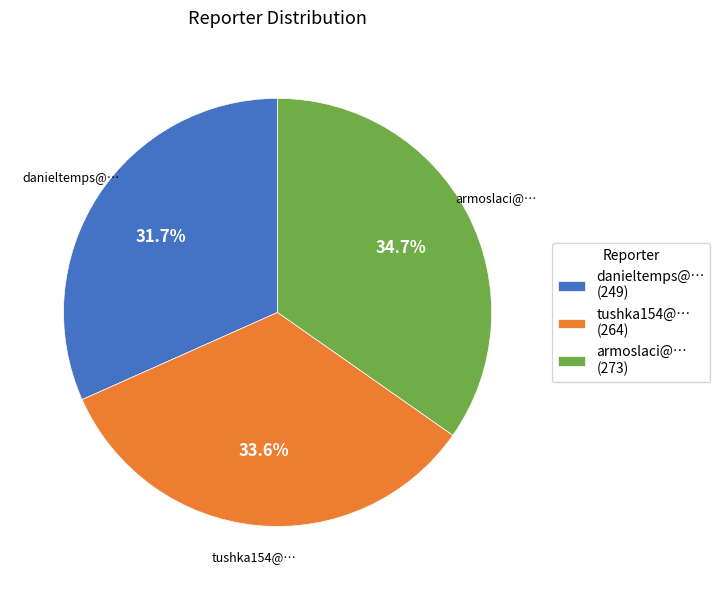

Count the number of slices in the pie.

3